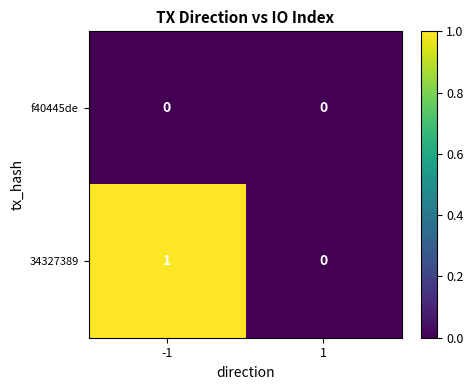

Which series has the largest total across all categories?

34327389